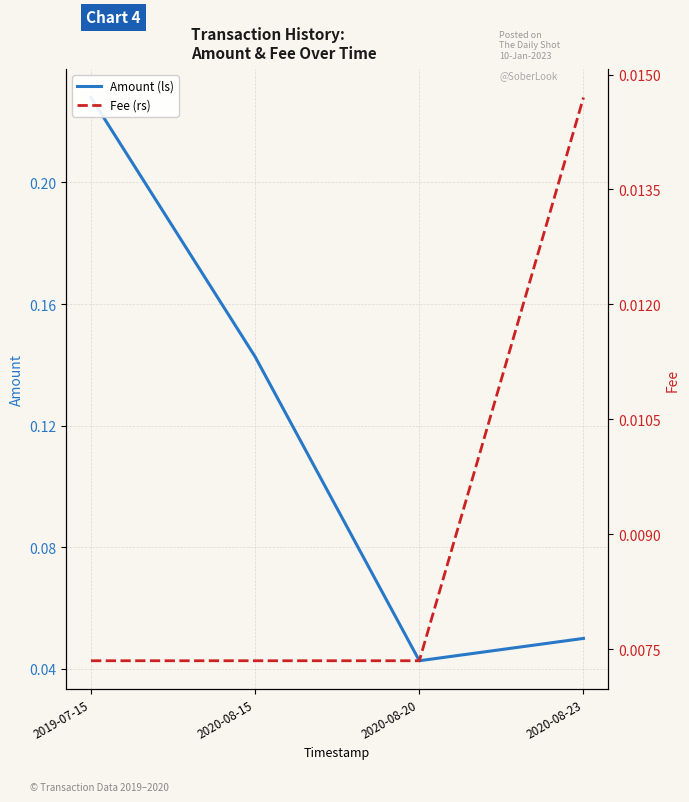

What is the label of the 4th point from the left?

2020-08-23